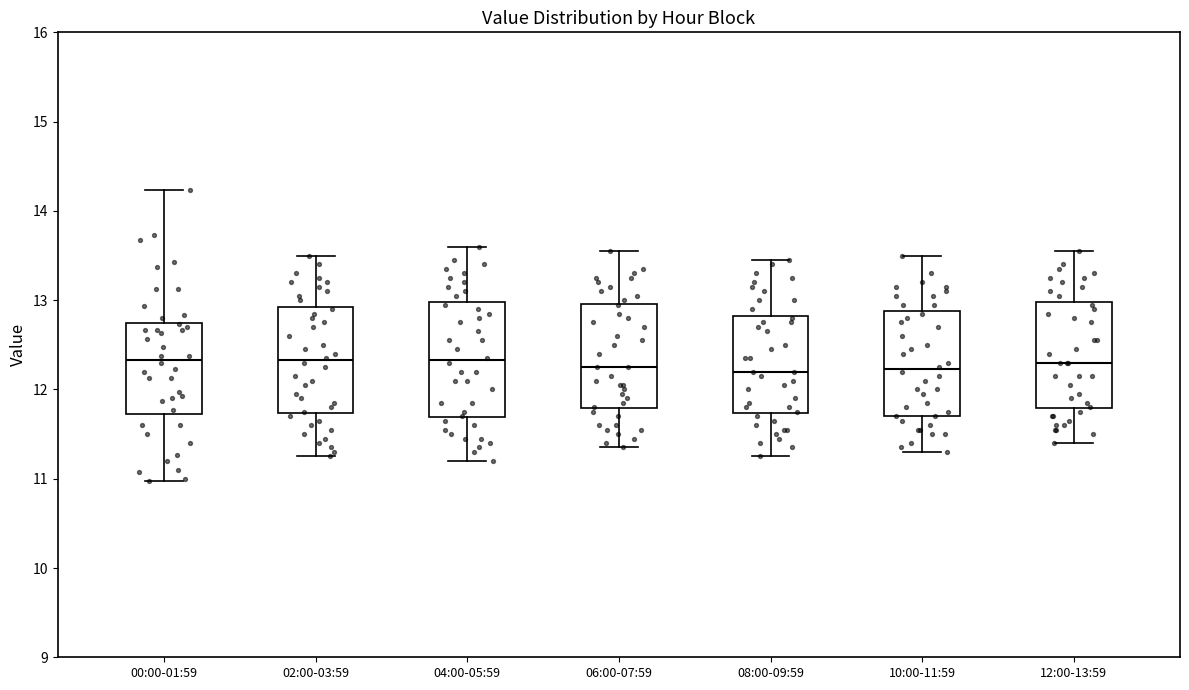

Reading left to right, transcribe this box plot: for each box, give where its median line is, the range the box spans, and where its two whiskers end, as read against the y-axis. The values are not printed on the chart, so give them approximately, as read against the axis.

00:00-01:59: median 12.3, box 11.7 to 12.7, whiskers 11.0 to 14.2
02:00-03:59: median 12.3, box 11.7 to 12.9, whiskers 11.3 to 13.5
04:00-05:59: median 12.3, box 11.7 to 13.0, whiskers 11.2 to 13.6
06:00-07:59: median 12.3, box 11.8 to 13.0, whiskers 11.4 to 13.6
08:00-09:59: median 12.2, box 11.7 to 12.8, whiskers 11.3 to 13.5
10:00-11:59: median 12.2, box 11.7 to 12.9, whiskers 11.3 to 13.5
12:00-13:59: median 12.3, box 11.8 to 13.0, whiskers 11.4 to 13.6